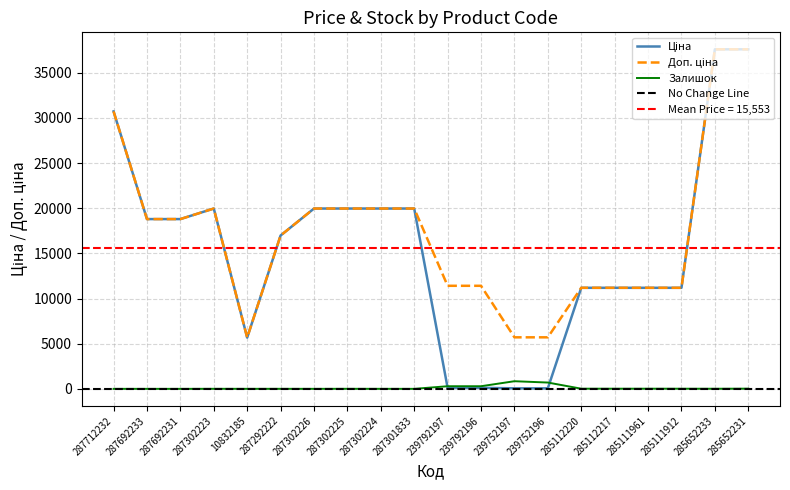

Which has a higher value, 239752196 or 287692231?

287692231